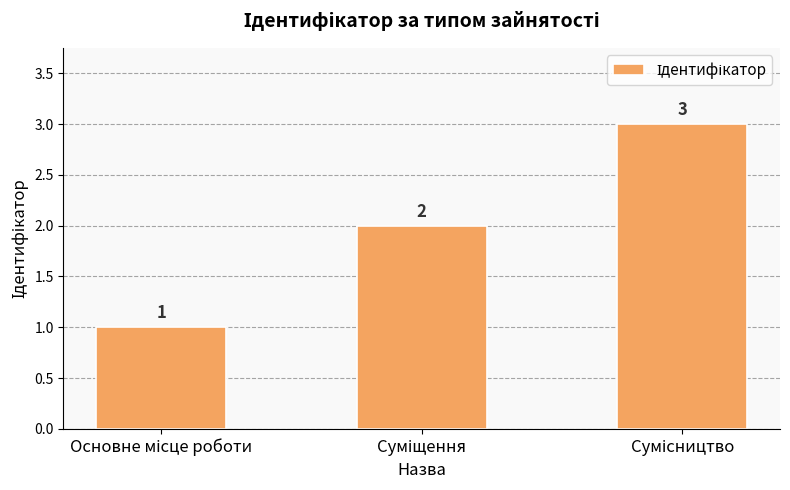

What is the value of the 3rd bar from the left?

3